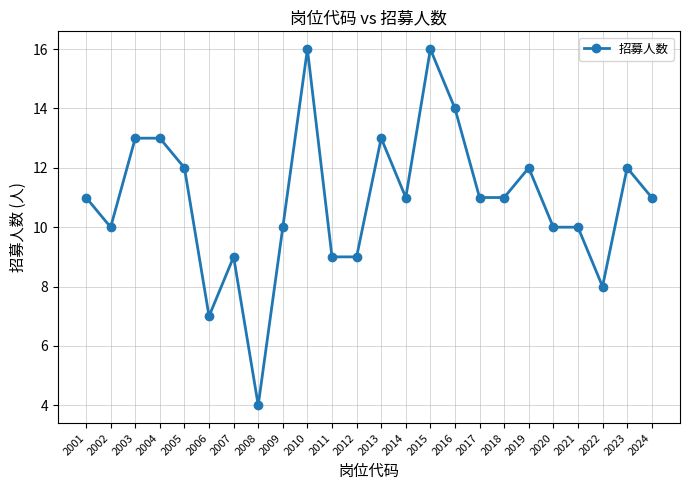

What is the difference between the second highest and second lowest values?

9